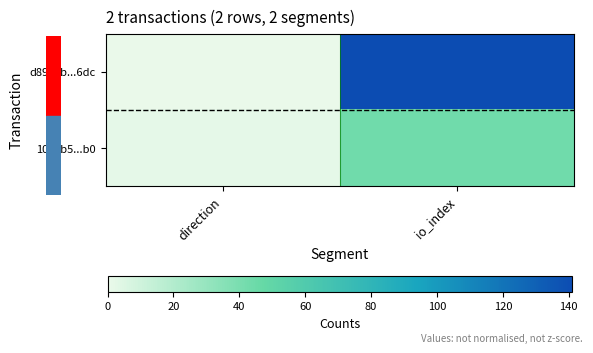

At which category is the sum across all series the highest?

io_index